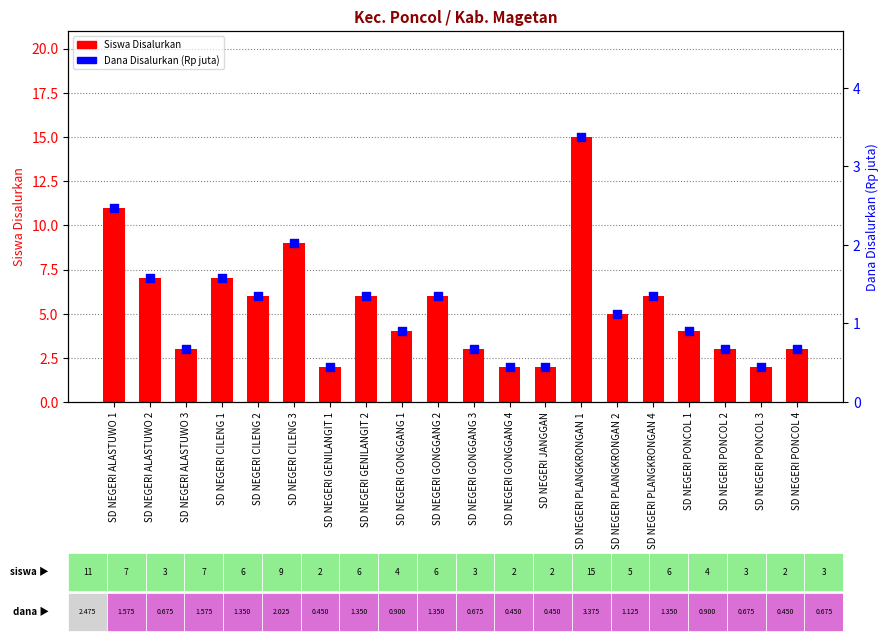

At which category is the sum across all series the highest?

SD NEGERI PLANGKRONGAN 1